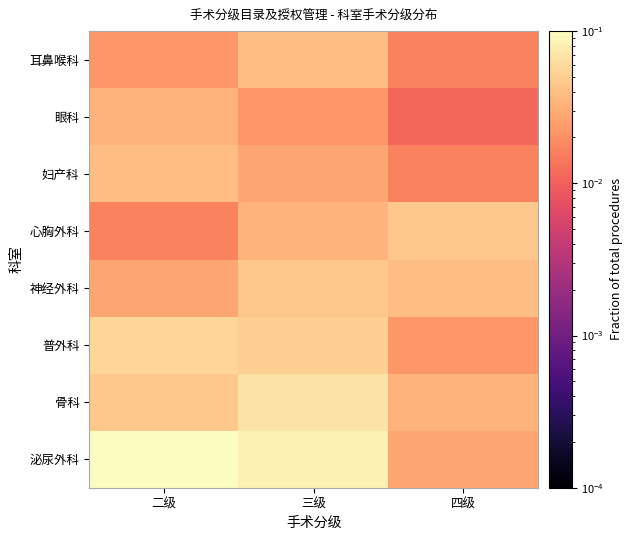

What is the difference between the highest and lowest values at 三级?

0.1